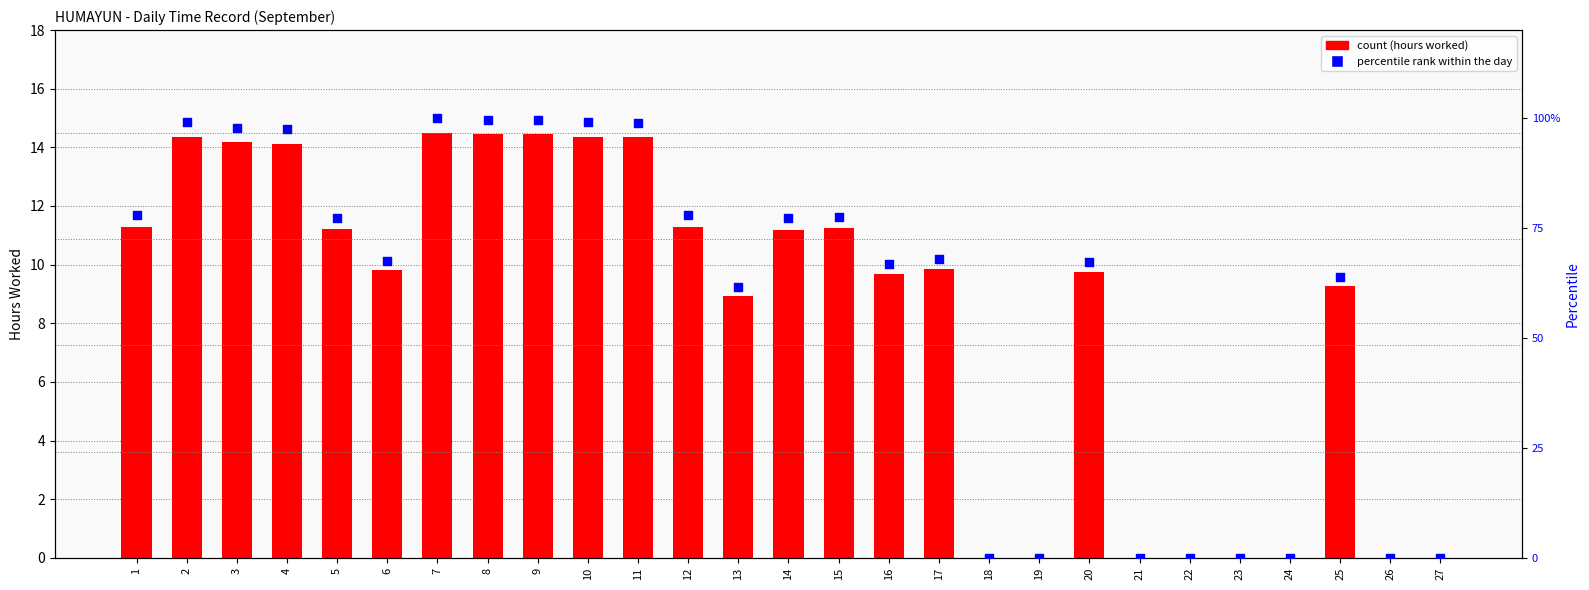

At how many categories does at least one series exceed 50?

19